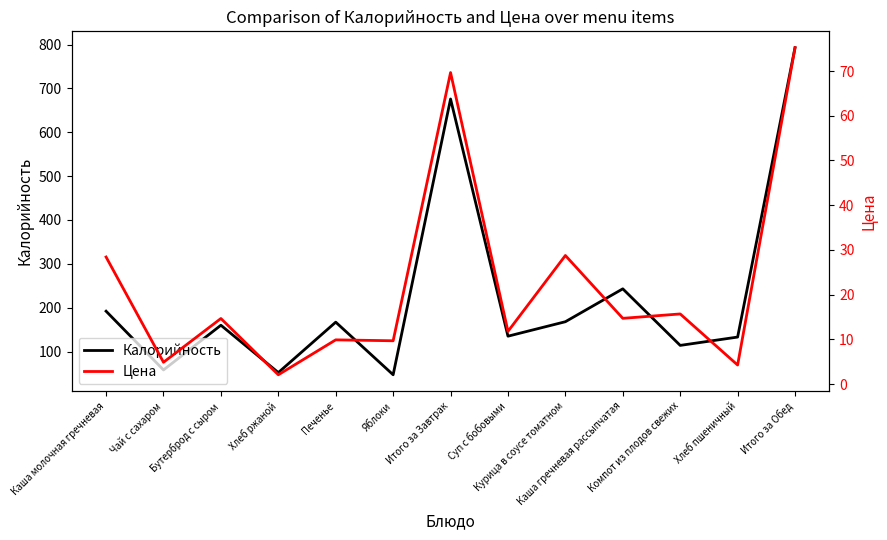

How many values in the Калорийность series are below 160?

6